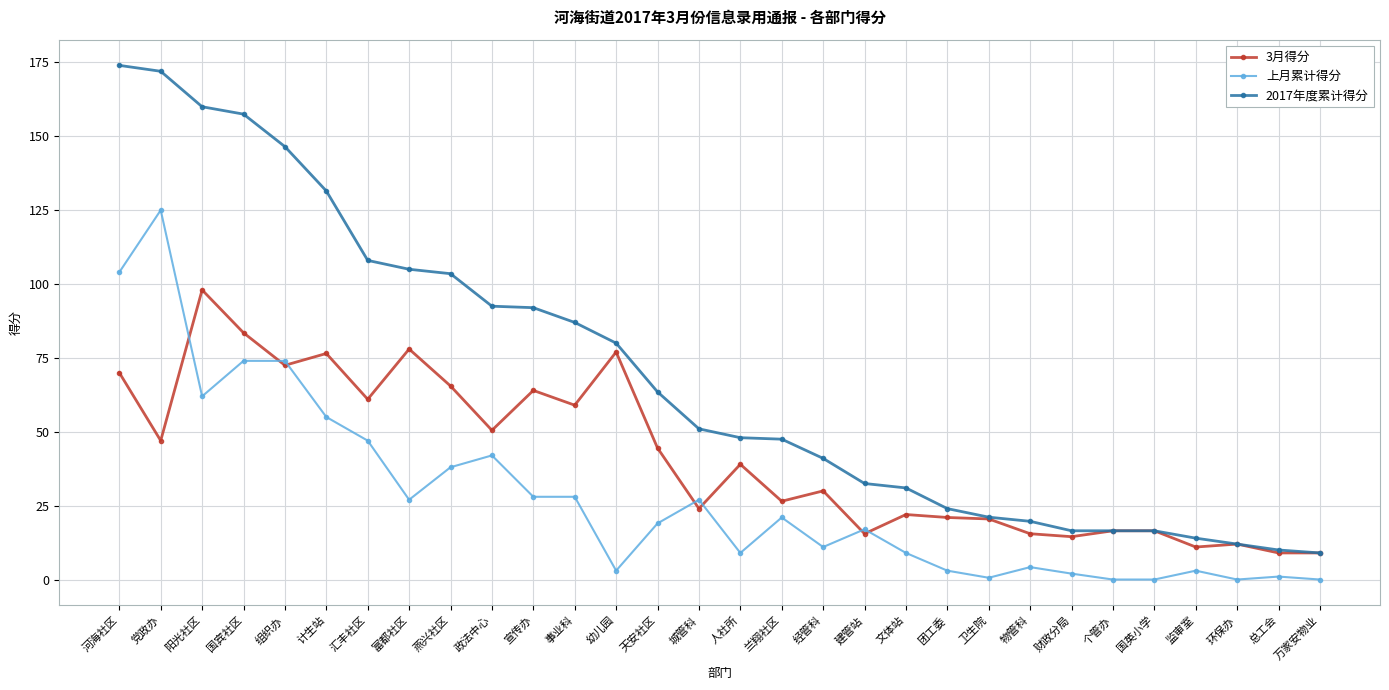

Is this an area chart (filled region under the line)?

No